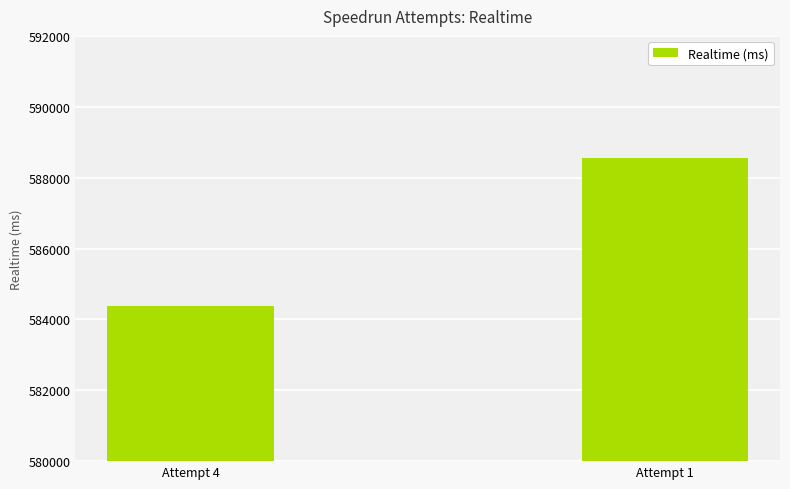

Where is the data nearest to the value 586466?

Attempt 4